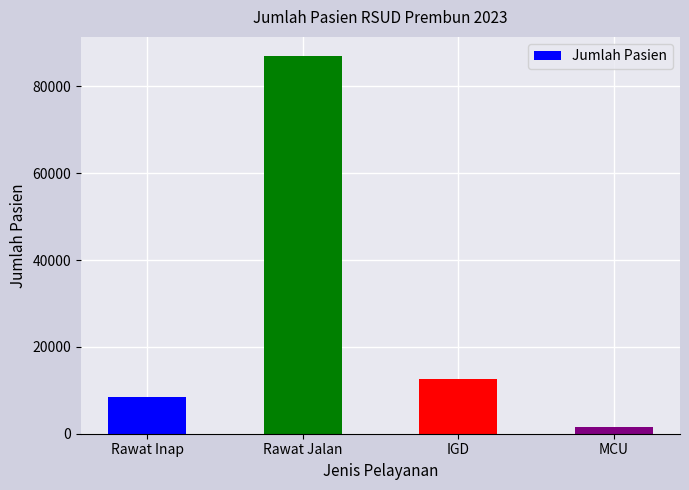

Reading left to right, transcribe all the data shown in this chart.

8347	87040	12517	1588